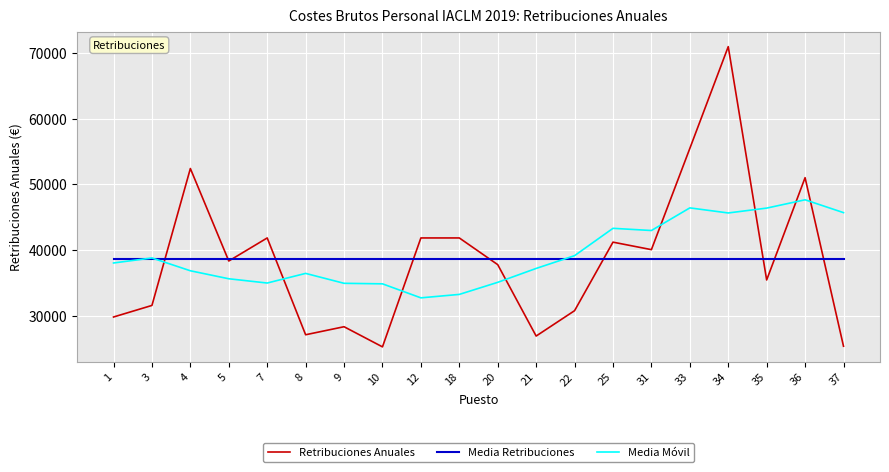

How many times do Retribuciones Anuales and Media Móvil cross each other?

8